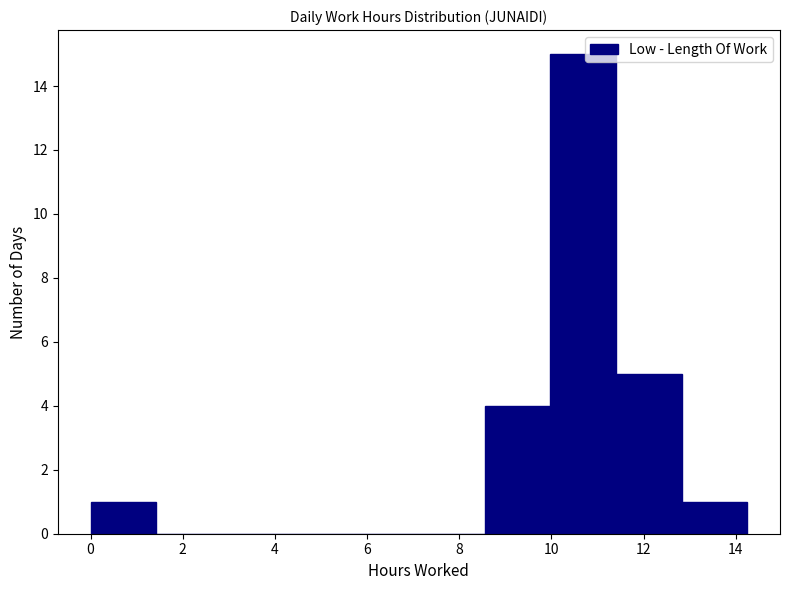

Reading left to right, list every bar in this chart as the range it spans on the x-axis followed by its height. Neither the bar edges nor the heights are printed on the chart, so give them approximately, as read against the axes.

0.0 to 1.4: 1
1.4 to 2.8: 0
2.8 to 4.2: 0
4.2 to 5.8: 0
5.8 to 7.2: 0
7.2 to 8.6: 0
8.6 to 10.0: 4
10.0 to 11.4: 15
11.4 to 12.8: 5
12.8 to 14.2: 1